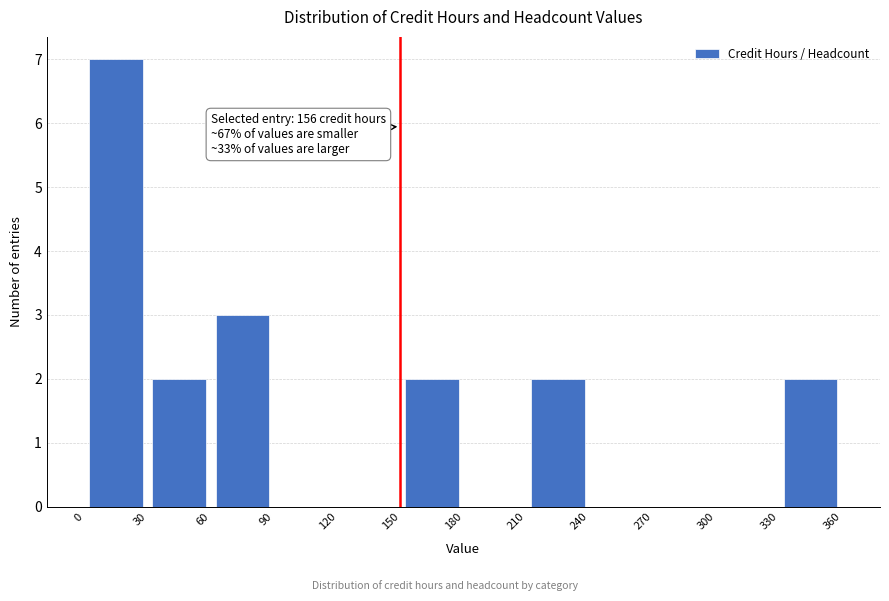

Which range on the x-axis has the tallest bar?

0 to 30